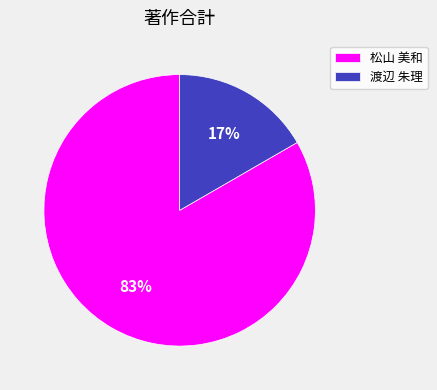

What percentage is the 渡辺 朱理 slice, to the nearest percent?

17%